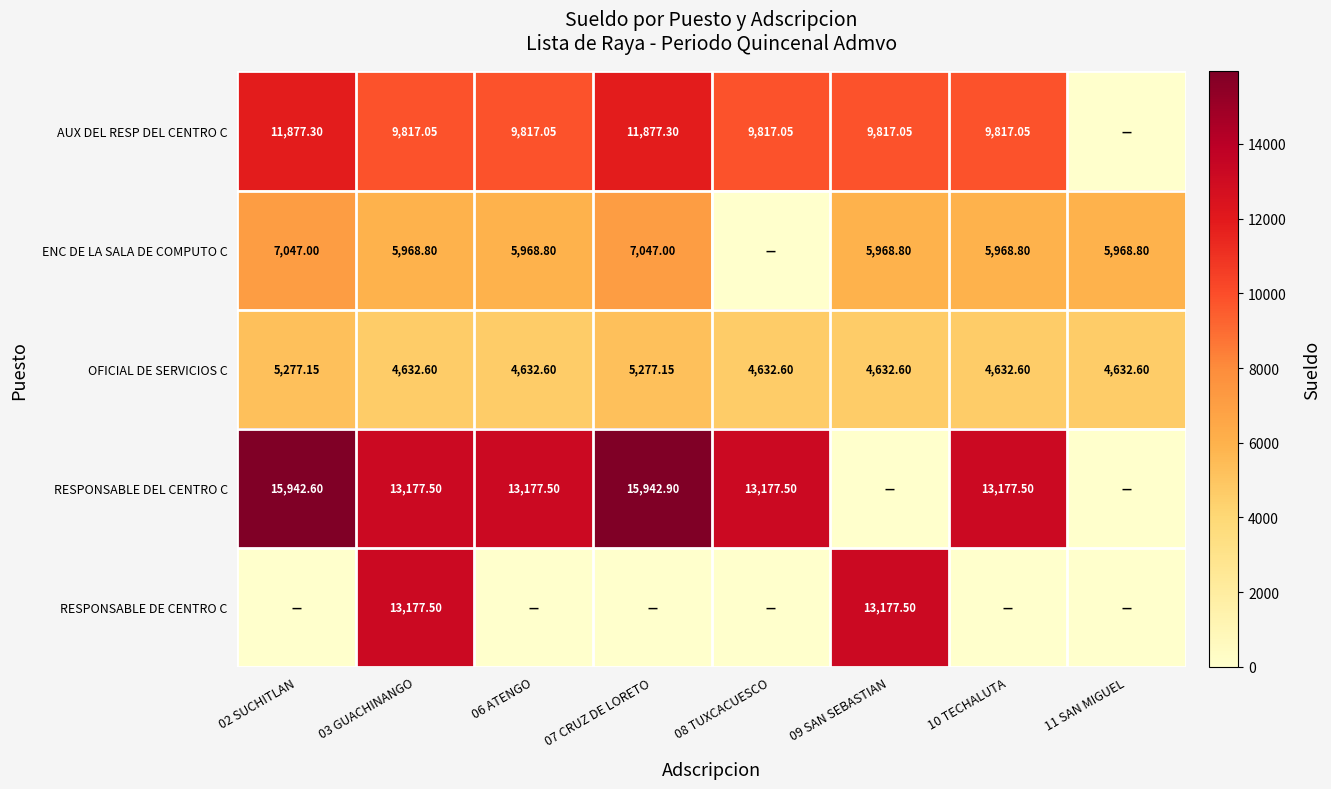

Is the value of RESPONSABLE DEL CENTRO C at 02 SUCHITLAN greater than the value of AUX DEL RESP DEL CENTRO C at 06 ATENGO?

Yes